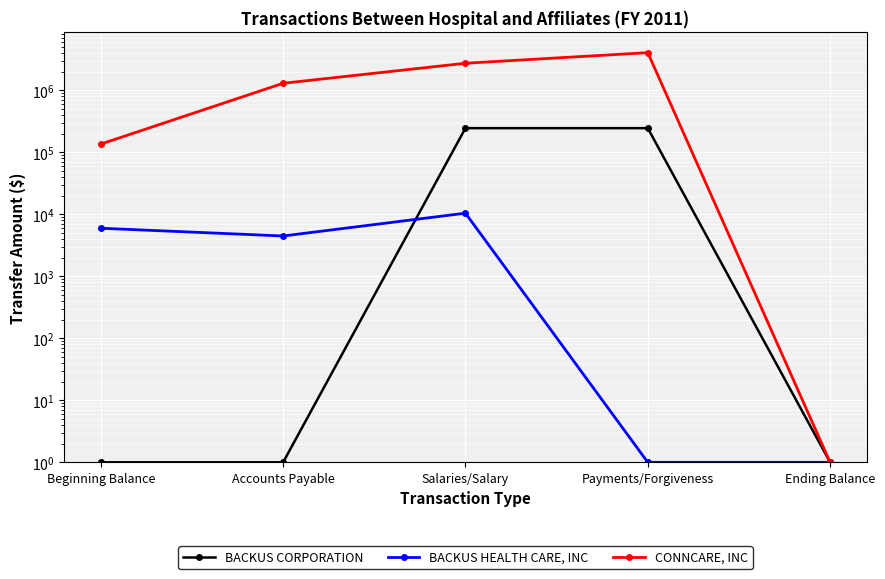

Which series changed the most between Accounts Payable and Salaries/Salary?

CONNCARE, INC